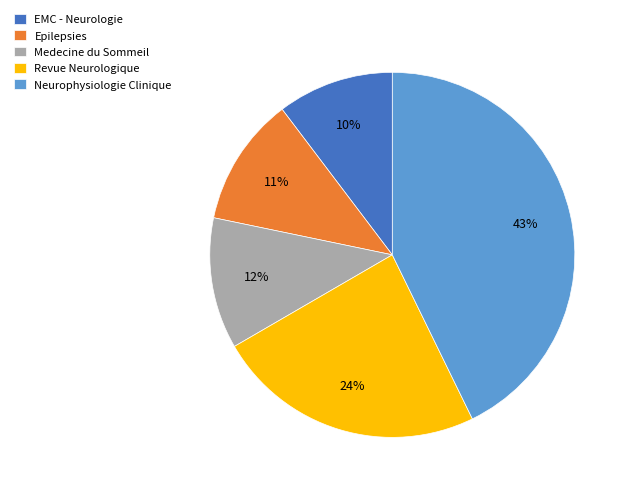

Is the sum of Medecine du Sommeil and Epilepsies greater than half?

No